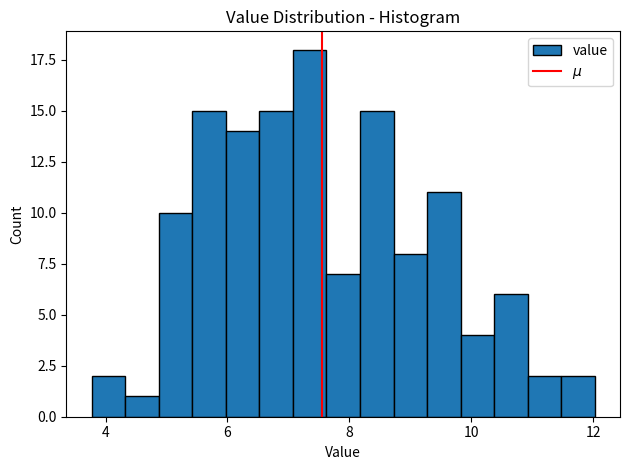

Read against the x-axis, roughly where is the centre of the tallest bar?

7.4